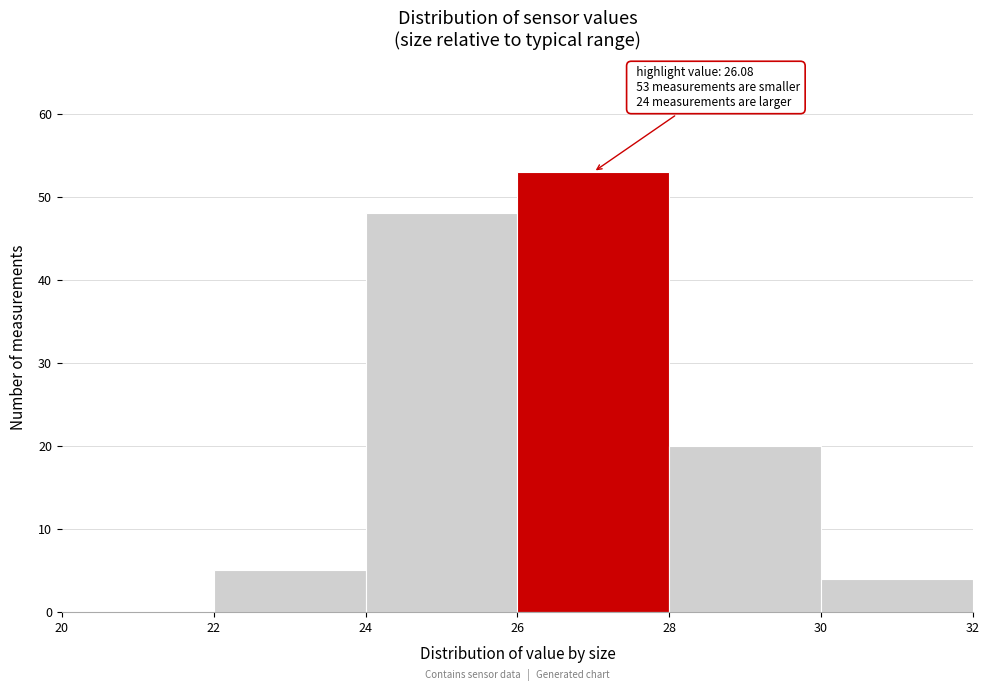

Over which range of the x-axis is the bar tallest?

26 to 28